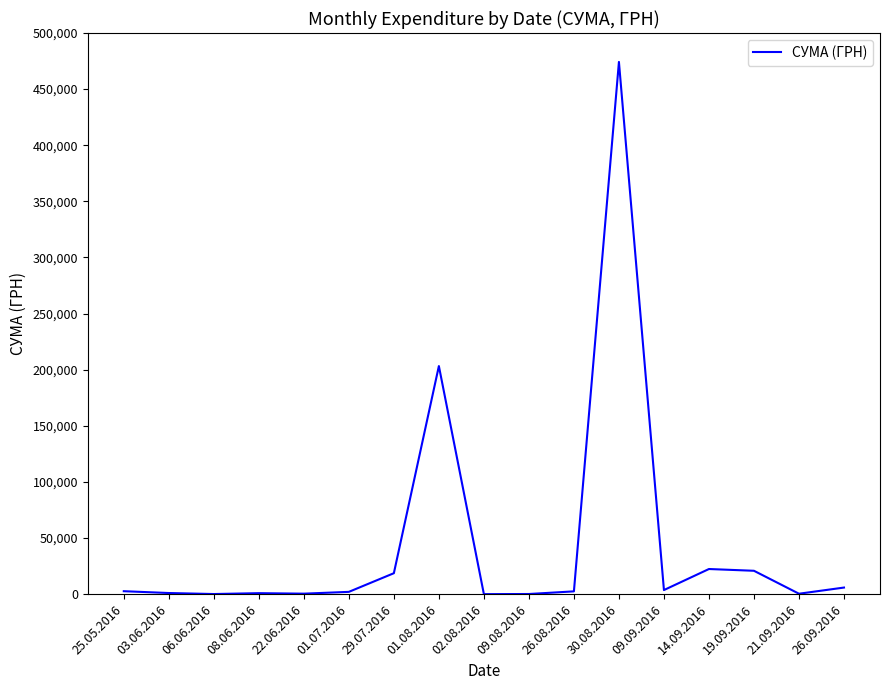

The value at 26.09.2016 is 5880.0. True or false?

True